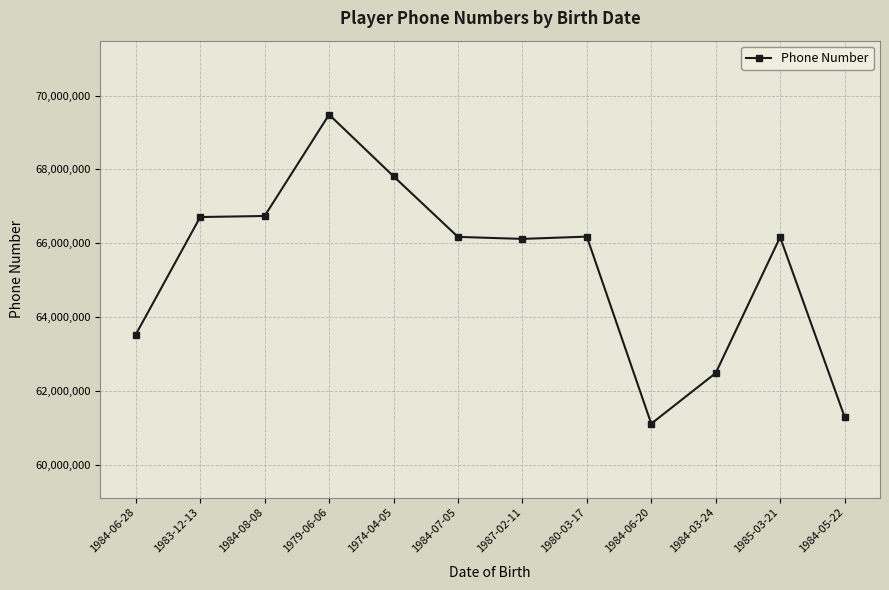

What is the approximate value at 1983-12-13?

66712222